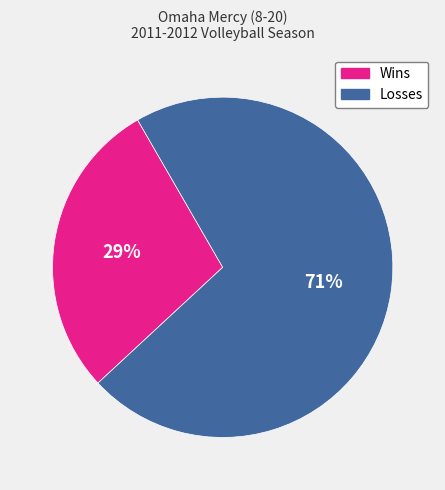

To the nearest percent, what is the combined percentage of Wins and Losses?

100%